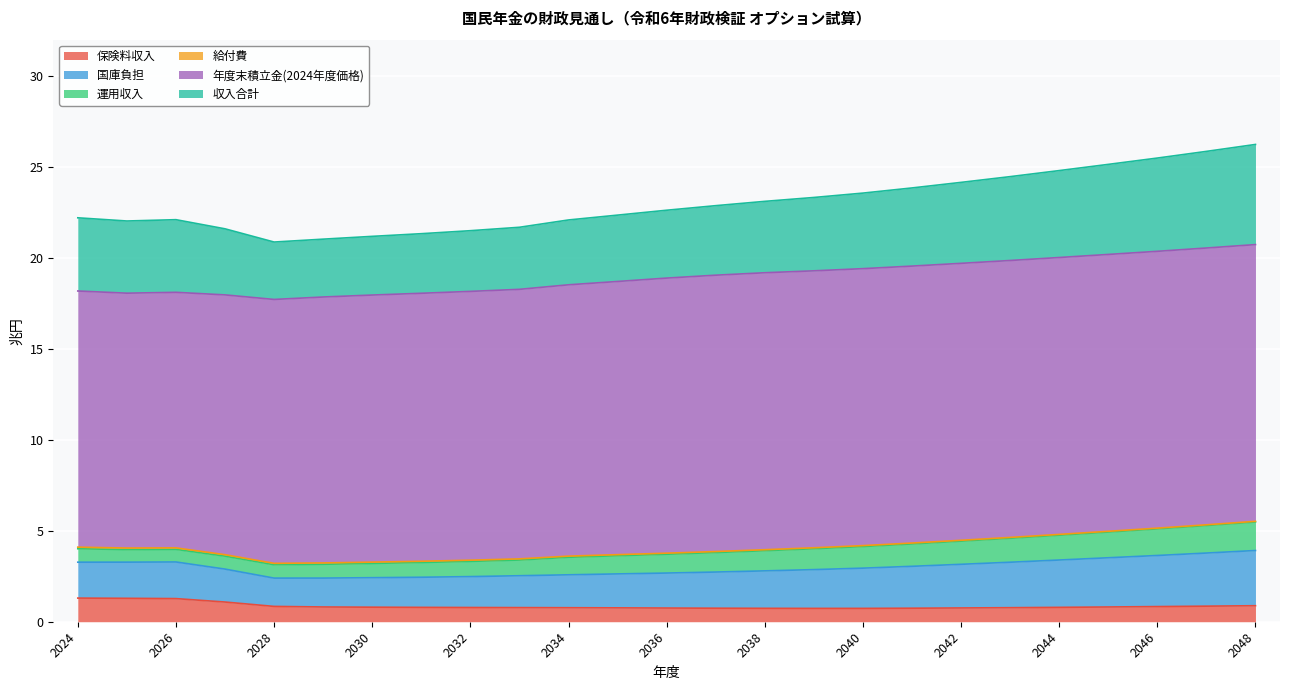

The value of 保険料収入 at 2042 is 0.8. True or false?

True